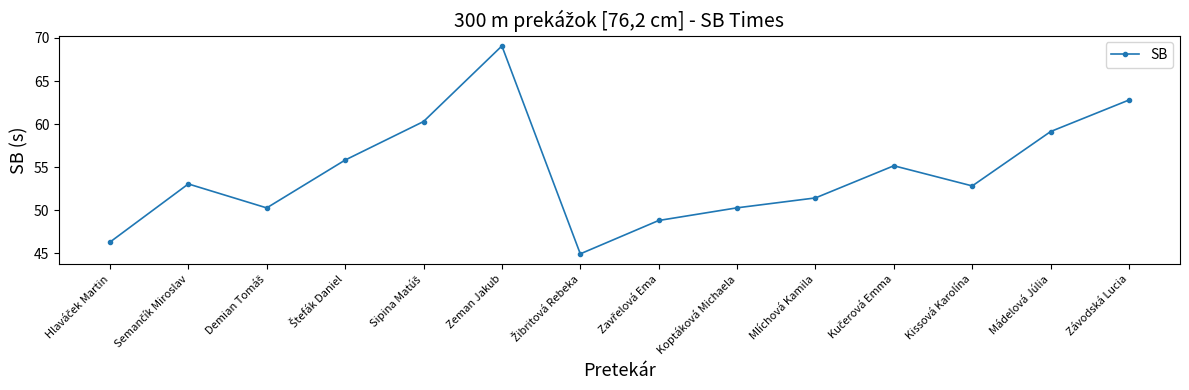

Count the number of categories in the chart.

14